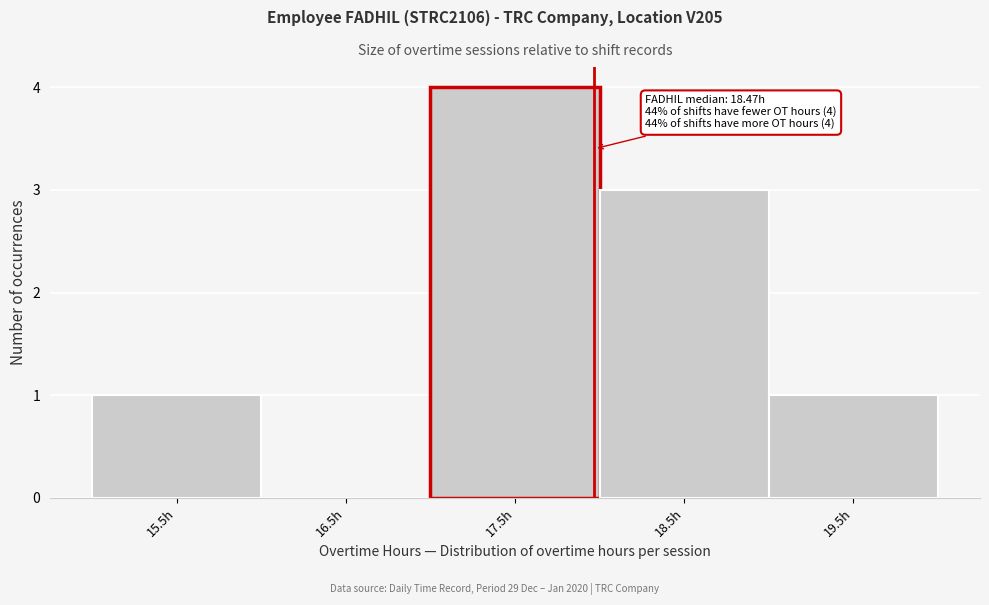

Reading left to right, list all the values displayed in this chart.

15.5h=1	16.5h=0	17.5h=4	18.5h=3	19.5h=1